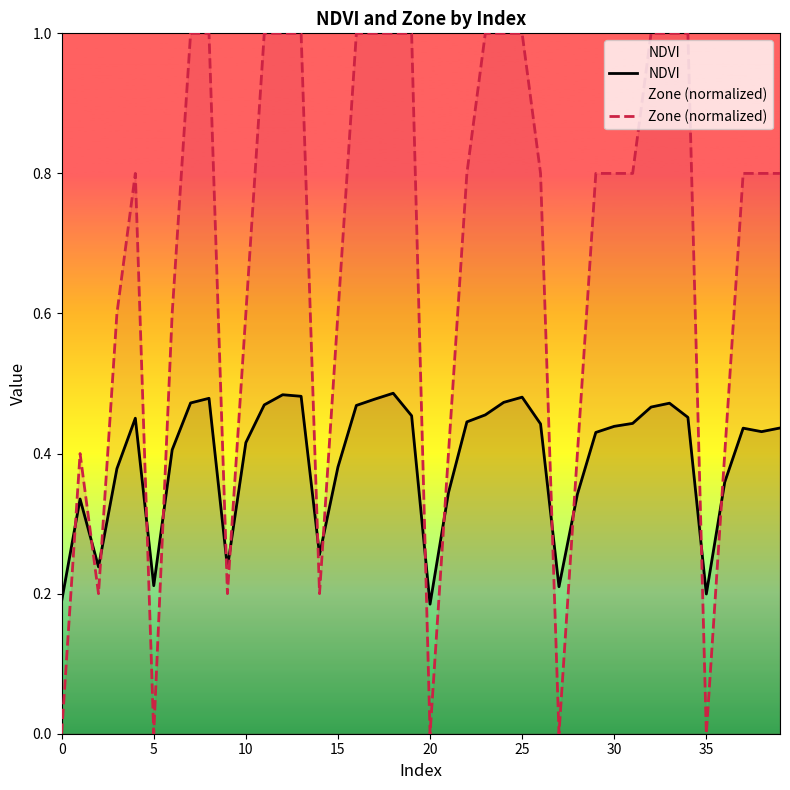

What is the sum of all NDVI values?

15.7